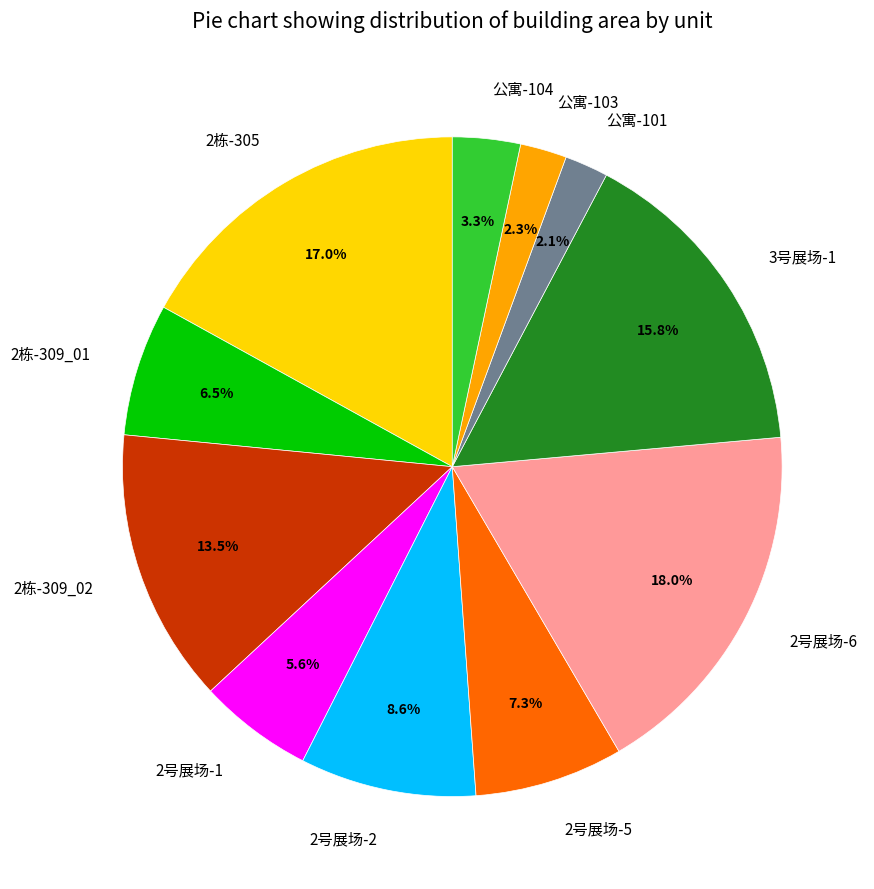

What is the largest slice in the pie chart?

2号展场-6